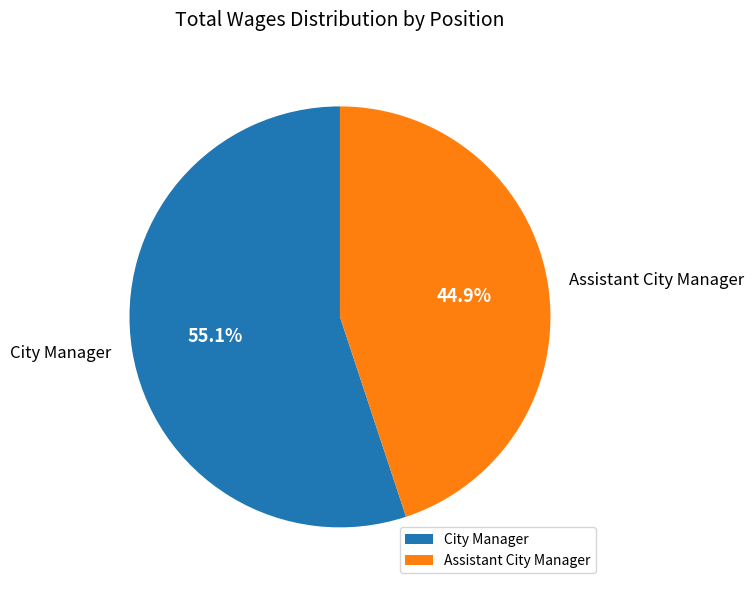

Is it true that Assistant City Manager is 33% of the pie?

False